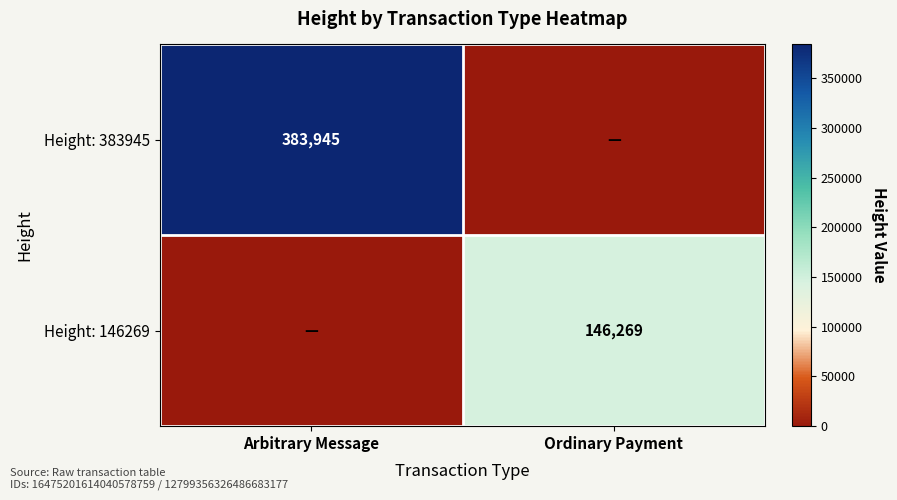

Between Ordinary Payment and Arbitrary Message, which is larger?

Arbitrary Message